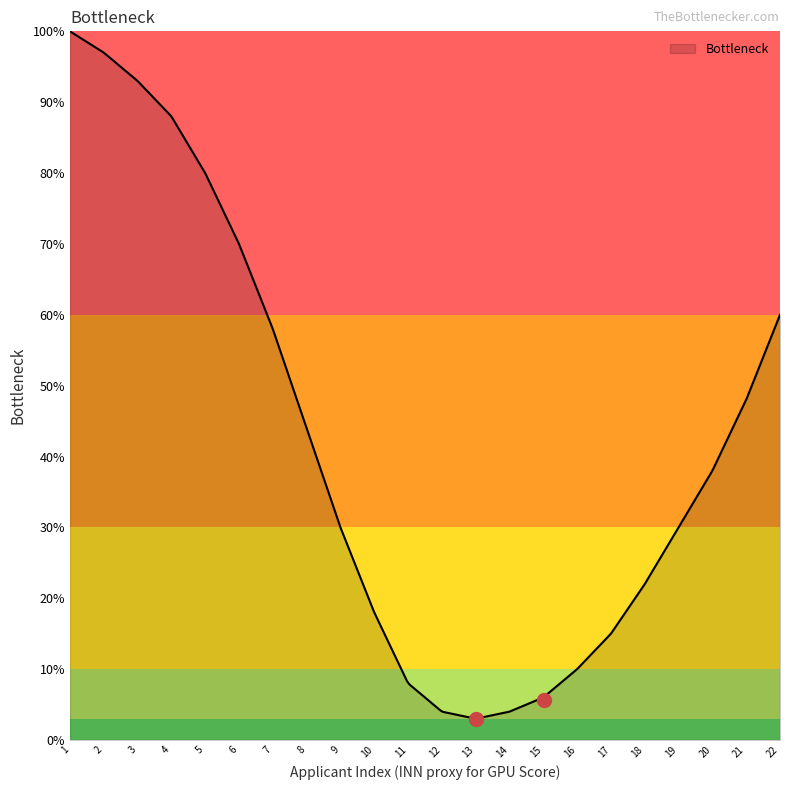

What is the greatest value displayed?

100.0